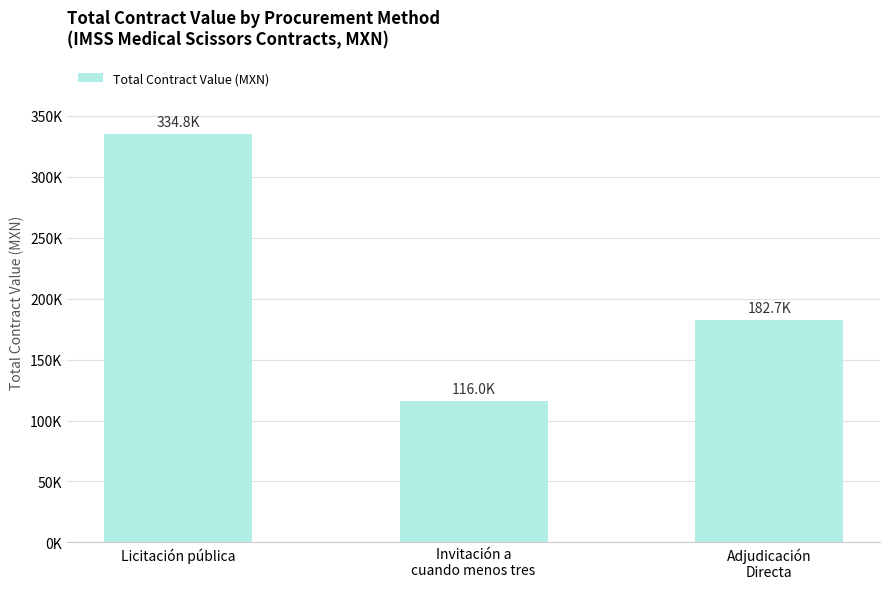

What is the difference between the maximum and minimum values?

218849.8